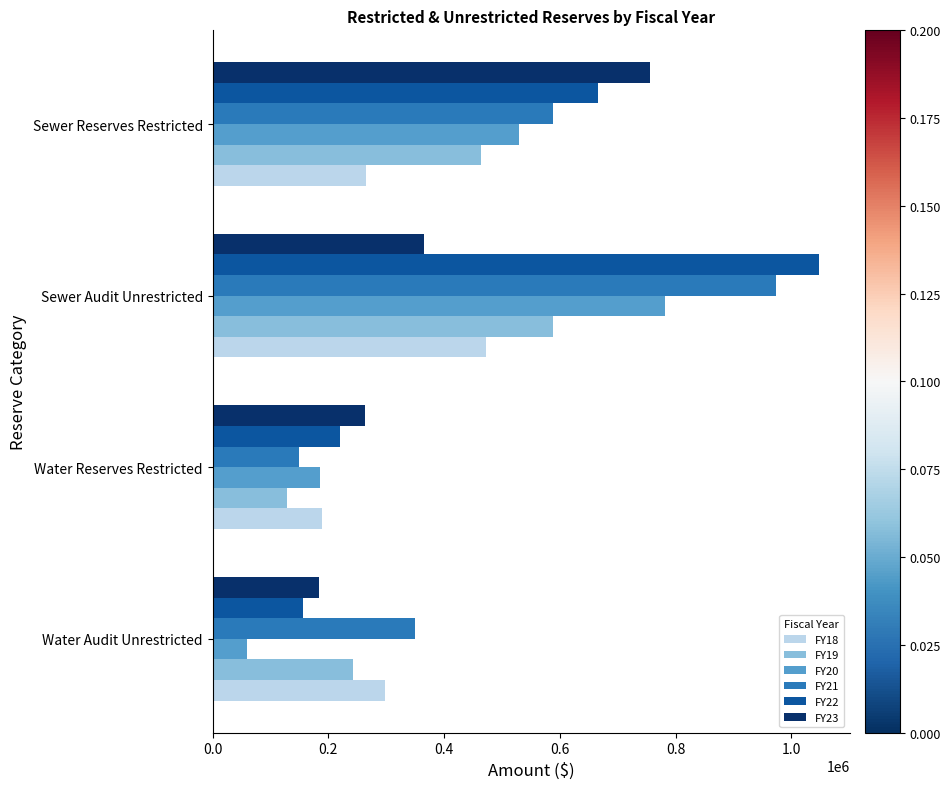

Rank the categories by FY20 value from highest to lowest.

Sewer Audit Unrestricted, Sewer Reserves Restricted, Water Reserves Restricted, Water Audit Unrestricted